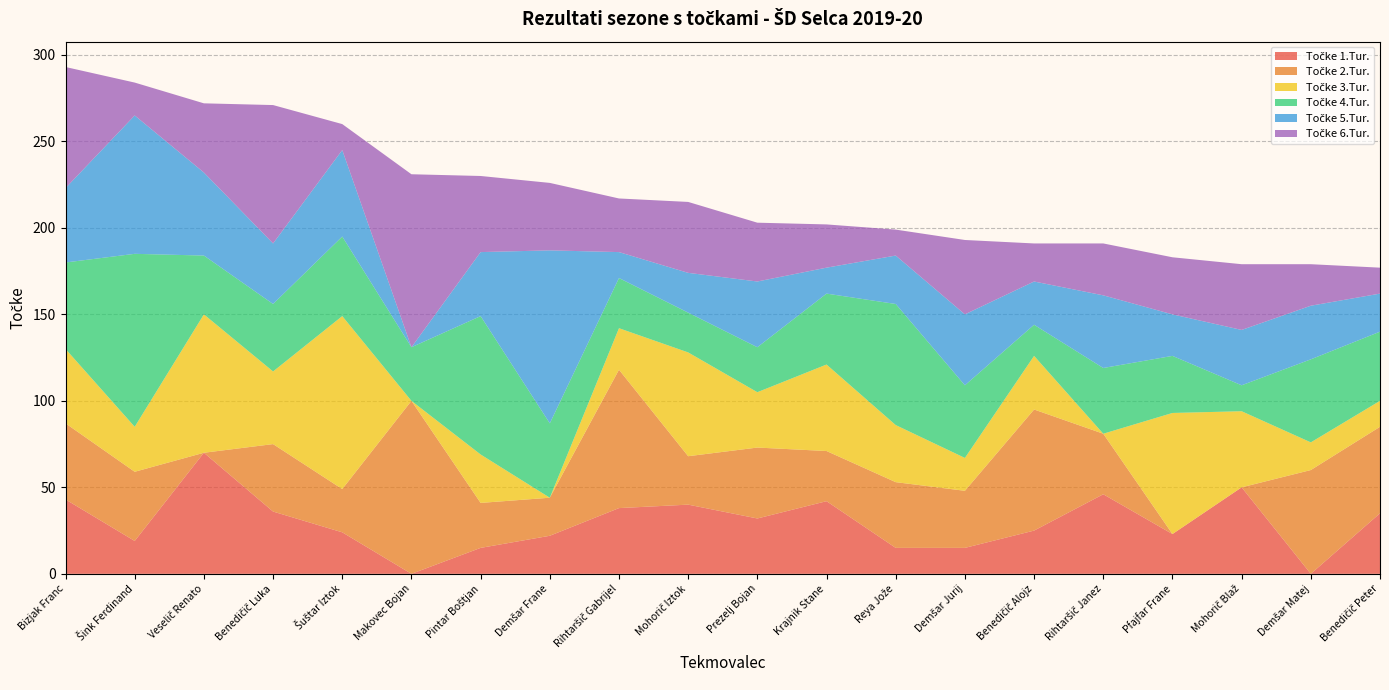

Reading left to right, list all the values displayed in this chart.

Točke 1.Tur.: Bizjak Franc=43	Šink Ferdinand=19	Veselič Renato=70	Benedičič Luka=36	Šuštar Iztok=24	Makovec Bojan=0	Pintar Boštjan=15	Demšar Frane=22	Rihtaršič Gabrijel=38	Mohorič Iztok=40	Prezelj Bojan=32	Krajnik Stane=42	Reya Jože=15	Demšar Jurij=15	Benedičič Alojz=25	Rihtaršič Janez=46	Pfajfar Frane=23	Mohorič Blaž=50	Demšar Matej=0	Benedičič Peter=35
Točke 2.Tur.: Bizjak Franc=44	Šink Ferdinand=40	Veselič Renato=0	Benedičič Luka=39	Šuštar Iztok=25	Makovec Bojan=100	Pintar Boštjan=26	Demšar Frane=22	Rihtaršič Gabrijel=80	Mohorič Iztok=28	Prezelj Bojan=41	Krajnik Stane=29	Reya Jože=38	Demšar Jurij=33	Benedičič Alojz=70	Rihtaršič Janez=35	Pfajfar Frane=0	Mohorič Blaž=0	Demšar Matej=60	Benedičič Peter=50
Točke 3.Tur.: Bizjak Franc=43	Šink Ferdinand=26	Veselič Renato=80	Benedičič Luka=42	Šuštar Iztok=100	Makovec Bojan=0	Pintar Boštjan=28	Demšar Frane=0	Rihtaršič Gabrijel=24	Mohorič Iztok=60	Prezelj Bojan=32	Krajnik Stane=50	Reya Jože=33	Demšar Jurij=19	Benedičič Alojz=31	Rihtaršič Janez=0	Pfajfar Frane=70	Mohorič Blaž=44	Demšar Matej=16	Benedičič Peter=15
Točke 4.Tur.: Bizjak Franc=50	Šink Ferdinand=100	Veselič Renato=34	Benedičič Luka=39	Šuštar Iztok=46	Makovec Bojan=31	Pintar Boštjan=80	Demšar Frane=43	Rihtaršič Gabrijel=29	Mohorič Iztok=23	Prezelj Bojan=26	Krajnik Stane=41	Reya Jože=70	Demšar Jurij=42	Benedičič Alojz=18	Rihtaršič Janez=38	Pfajfar Frane=33	Mohorič Blaž=15	Demšar Matej=48	Benedičič Peter=40
Točke 5.Tur.: Bizjak Franc=43	Šink Ferdinand=80	Veselič Renato=48	Benedičič Luka=35	Šuštar Iztok=50	Makovec Bojan=0	Pintar Boštjan=37	Demšar Frane=100	Rihtaršič Gabrijel=15	Mohorič Iztok=23	Prezelj Bojan=38	Krajnik Stane=15	Reya Jože=28	Demšar Jurij=41	Benedičič Alojz=25	Rihtaršič Janez=42	Pfajfar Frane=24	Mohorič Blaž=32	Demšar Matej=31	Benedičič Peter=22
Točke 6.Tur.: Bizjak Franc=70	Šink Ferdinand=19	Veselič Renato=40	Benedičič Luka=80	Šuštar Iztok=15	Makovec Bojan=100	Pintar Boštjan=44	Demšar Frane=39	Rihtaršič Gabrijel=31	Mohorič Iztok=41	Prezelj Bojan=34	Krajnik Stane=25	Reya Jože=15	Demšar Jurij=43	Benedičič Alojz=22	Rihtaršič Janez=30	Pfajfar Frane=33	Mohorič Blaž=38	Demšar Matej=24	Benedičič Peter=15